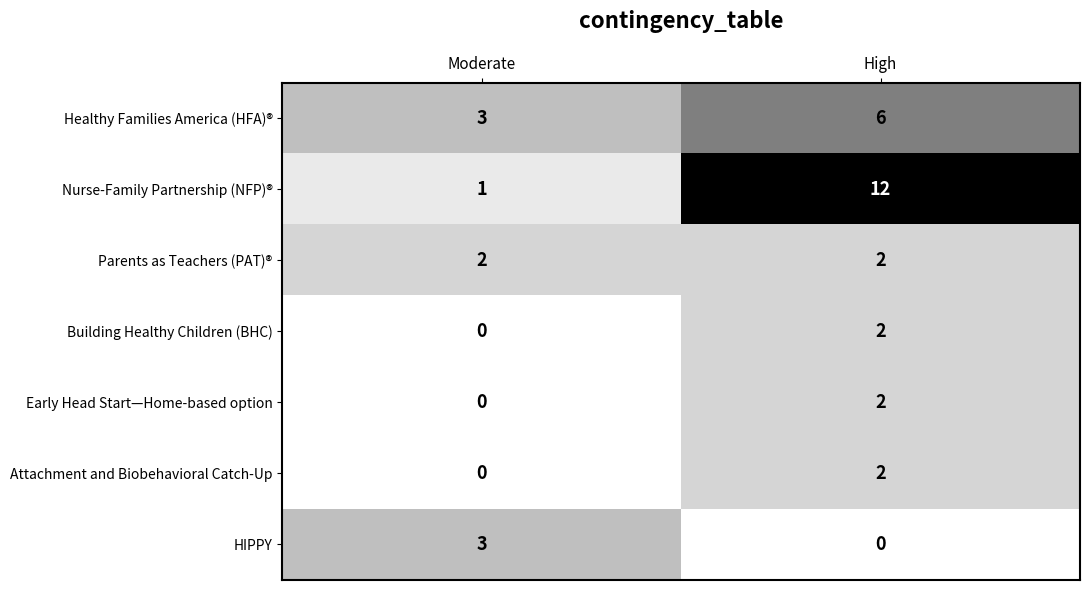

At which label does Early Head Start—Home-based option reach its peak?

High